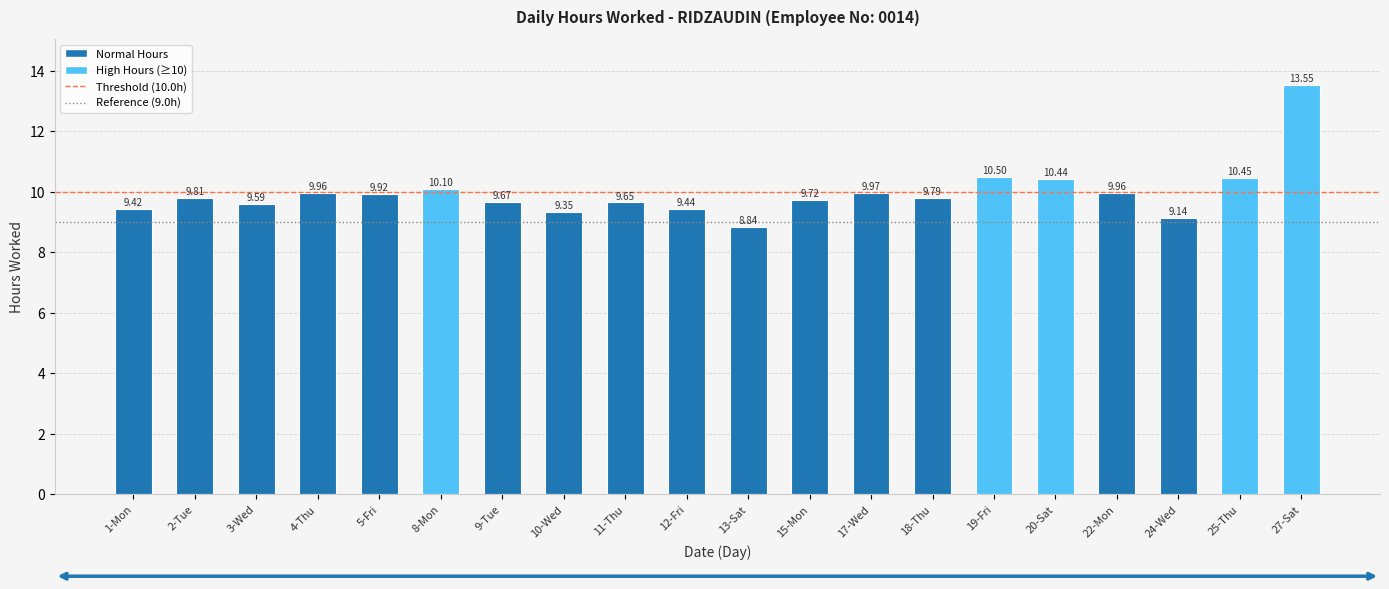

Does the chart contain any negative values?

No